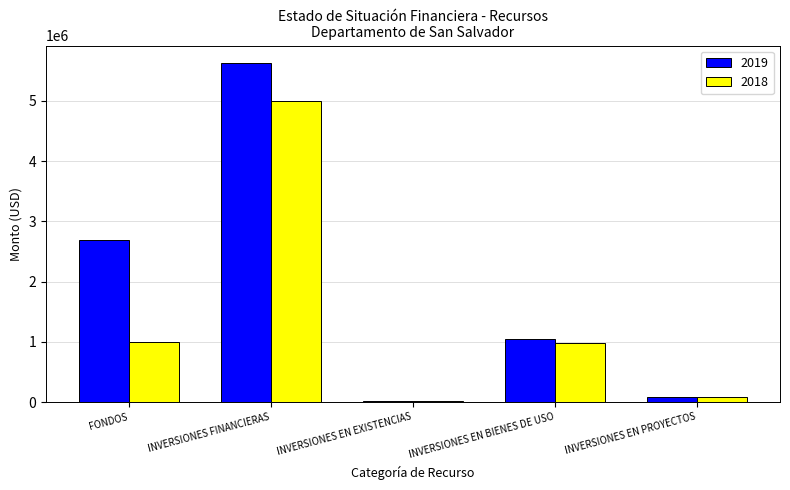

The value of 2019 at INVERSIONES FINANCIERAS is 3617743.4. True or false?

False